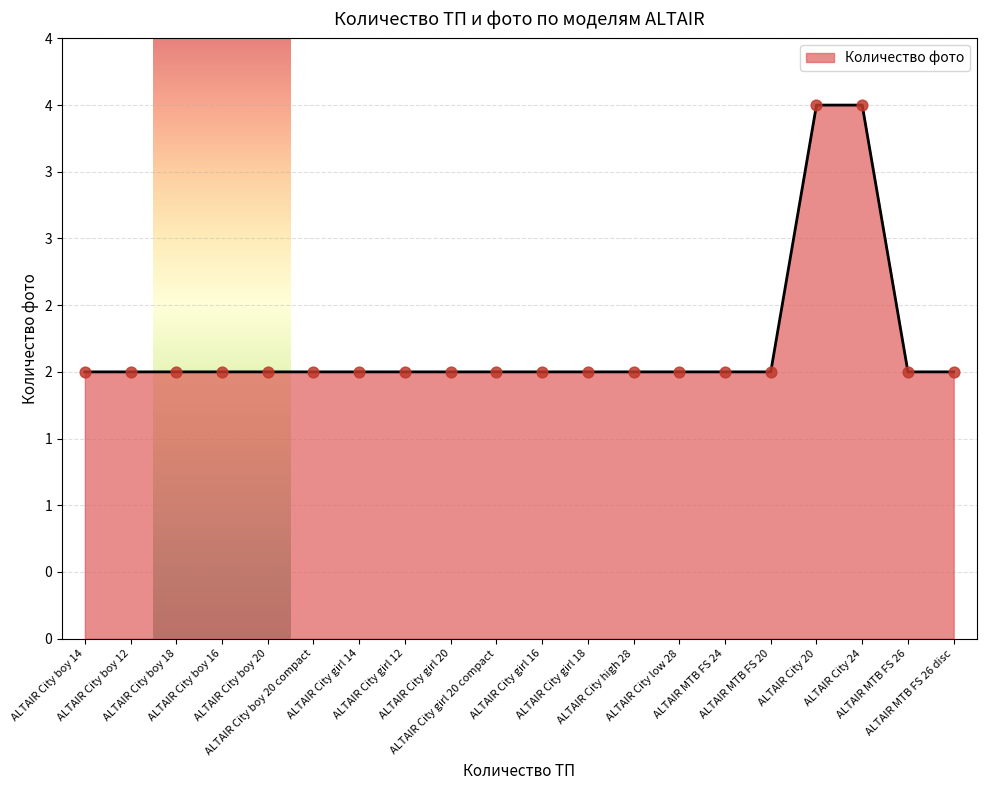

Is this an area chart (filled region under the line)?

Yes